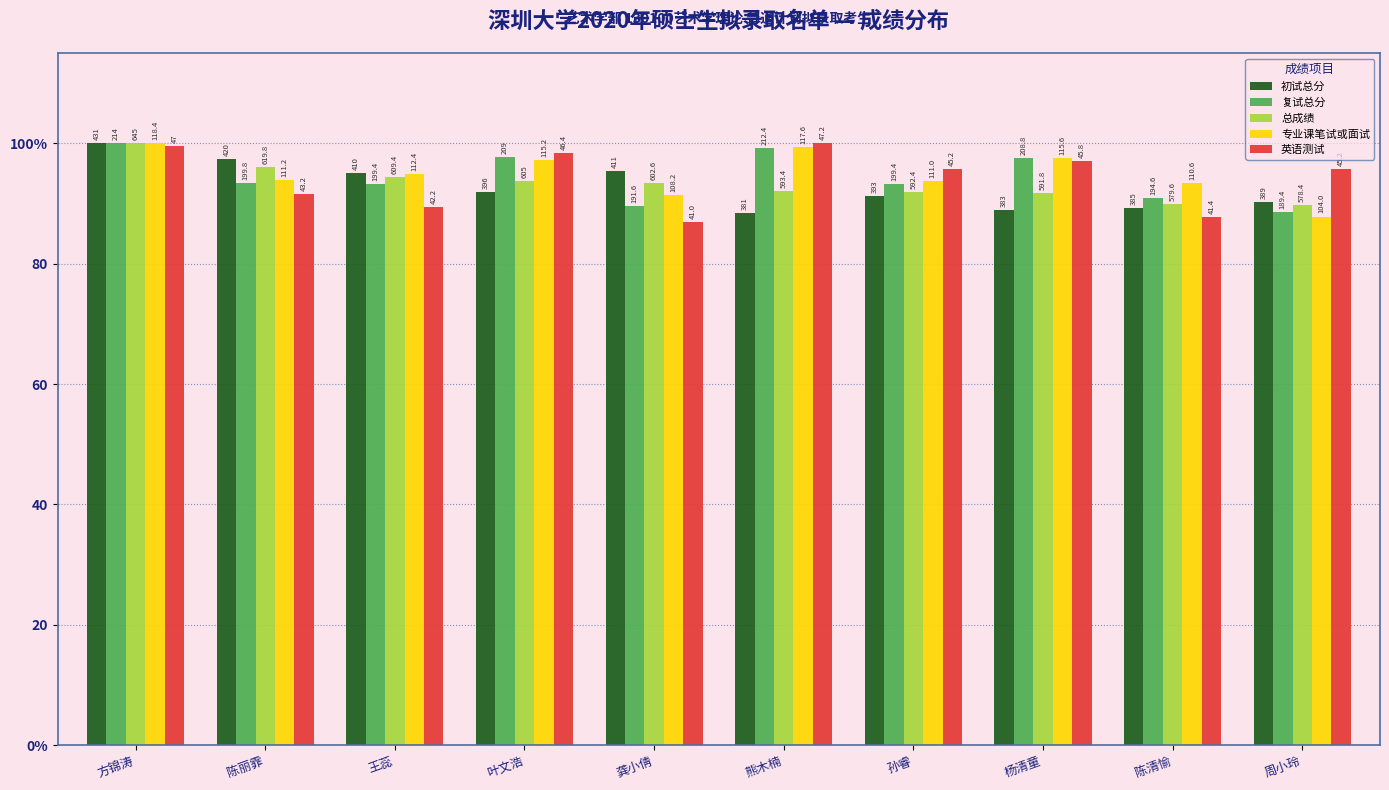

The value of 总成绩 at 陈清愉 is 89.9. True or false?

True